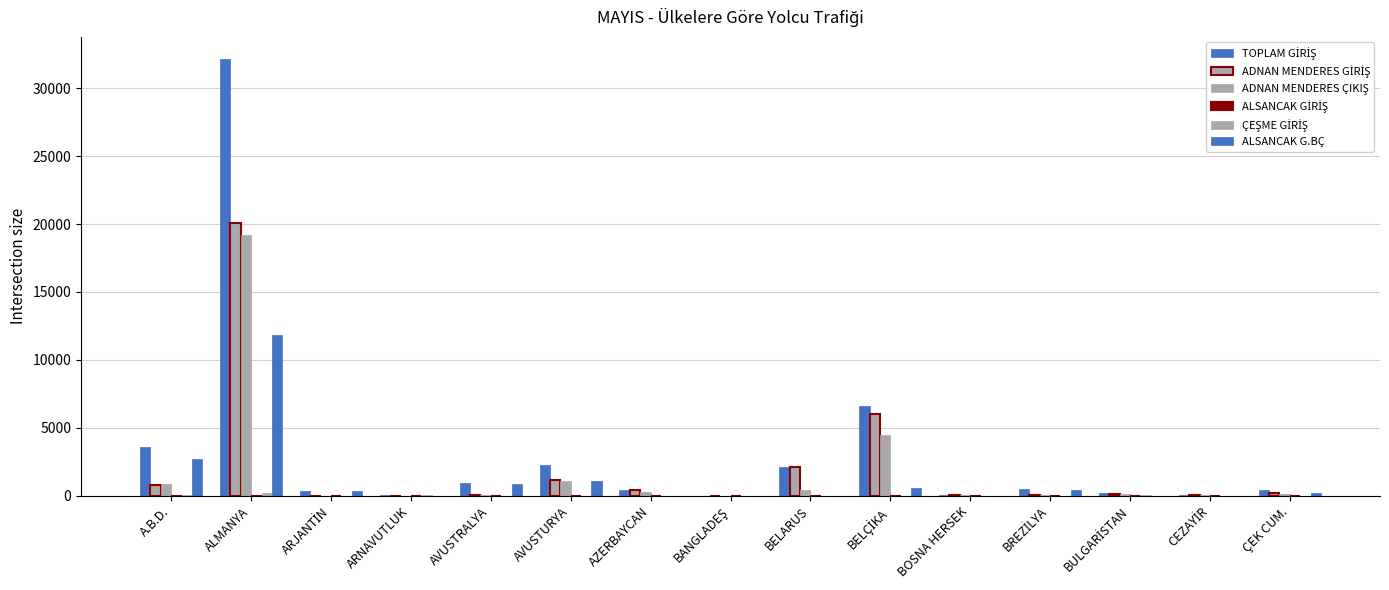

Reading left to right, what are all the values shown in this chart?

TOPLAM GİRİŞ: 3604	32158	358	52	941	2267	411	9	2104	6624	50	520	182	67	440
ADNAN MENDERES GİRİŞ: 786	20084	5	8	71	1177	396	5	2099	5995	34	83	114	55	204
ADNAN MENDERES ÇIKIŞ: 901	19171	15	12	78	1058	292	5	438	4505	29	68	118	50	156
ALSANCAK GİRİŞ: 19	11	2	4	7	2	3	0	0	0	0	0	8	0	0
ÇEŞME GİRİŞ: 92	196	7	34	25	9	1	0	0	25	0	10	32	0	14
ALSANCAK G.BÇ: 2707	11867	344	6	838	1079	1	4	5	604	16	427	25	12	217